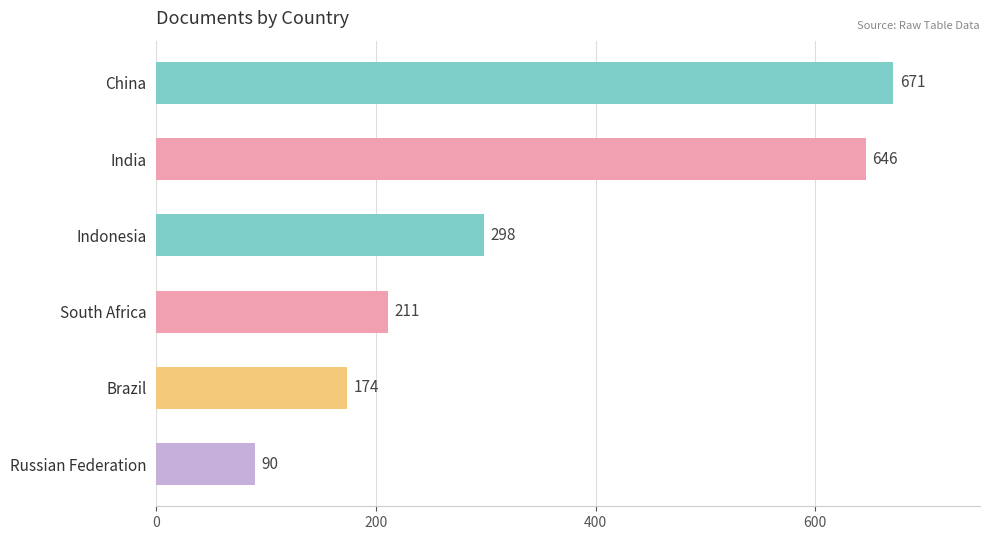

How many distinct data groups are displayed?

1